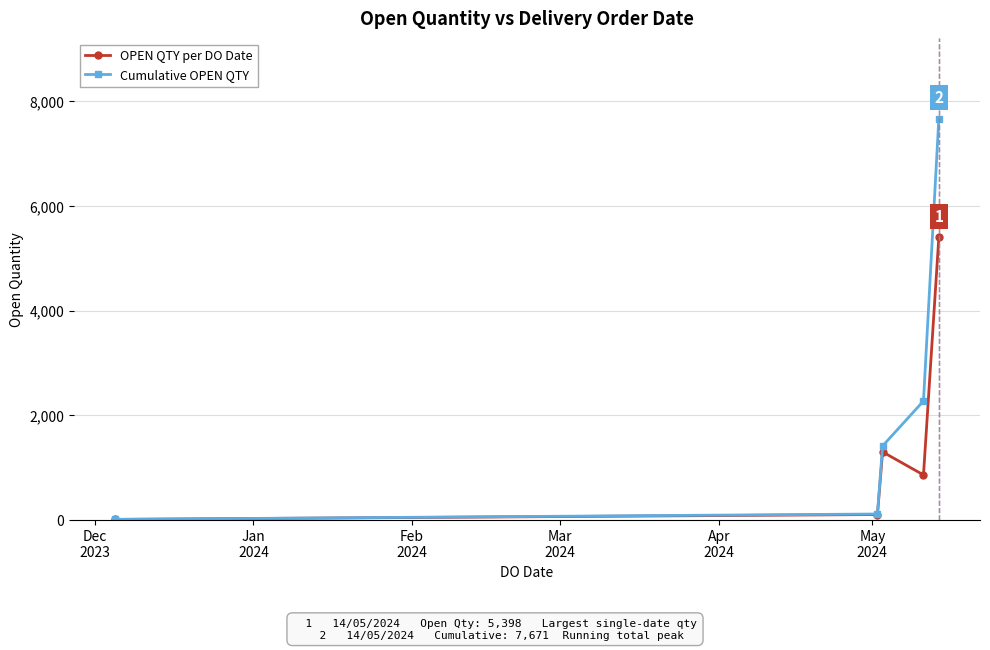

What is the greatest value displayed?

7671